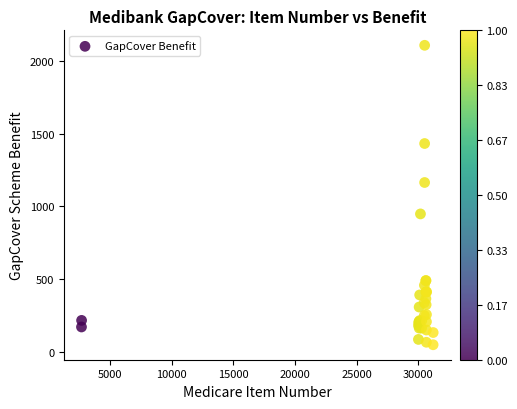

What Y value in the scatter plot is closest to 1077?

1163.5